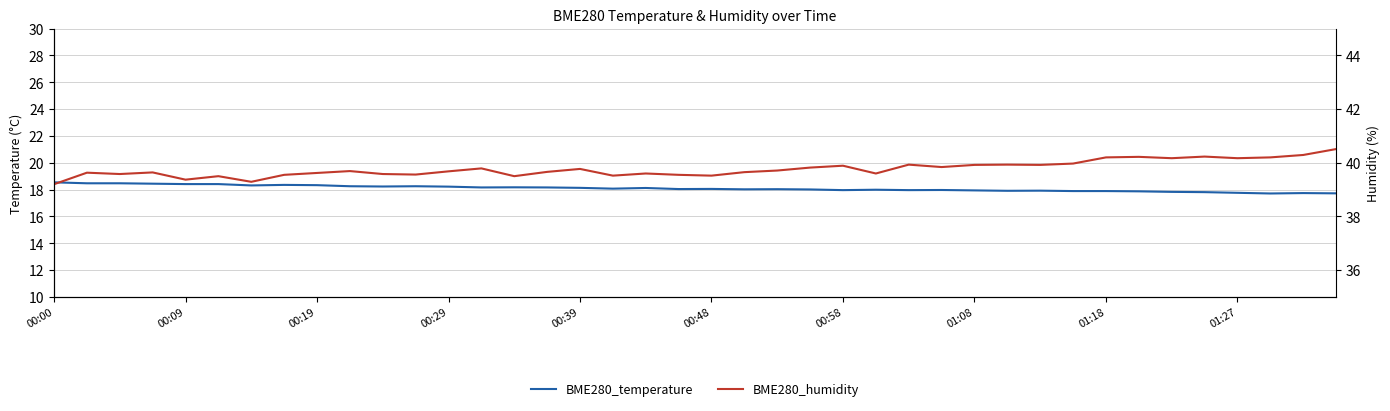

Reading left to right, list all the values displayed in this chart.

BME280_temperature: 18.5	18.5	18.5	18.4	18.4	18.4	18.3	18.4	18.3	18.2	18.2	18.2	18.2	18.2	18.2	18.2	18.1	18.1	18.1	18.0	18.1	18.0	18.0	18.0	18.0	18.0	18.0	18.0	17.9	17.9	17.9	17.9	17.9	17.9	17.8	17.8	17.8	17.7	17.7	17.7
BME280_humidity: 39.2	39.6	39.6	39.6	39.4	39.5	39.3	39.5	39.6	39.7	39.6	39.6	39.7	39.8	39.5	39.7	39.8	39.5	39.6	39.5	39.5	39.6	39.7	39.8	39.9	39.6	39.9	39.8	39.9	39.9	39.9	40.0	40.2	40.2	40.2	40.2	40.2	40.2	40.3	40.5